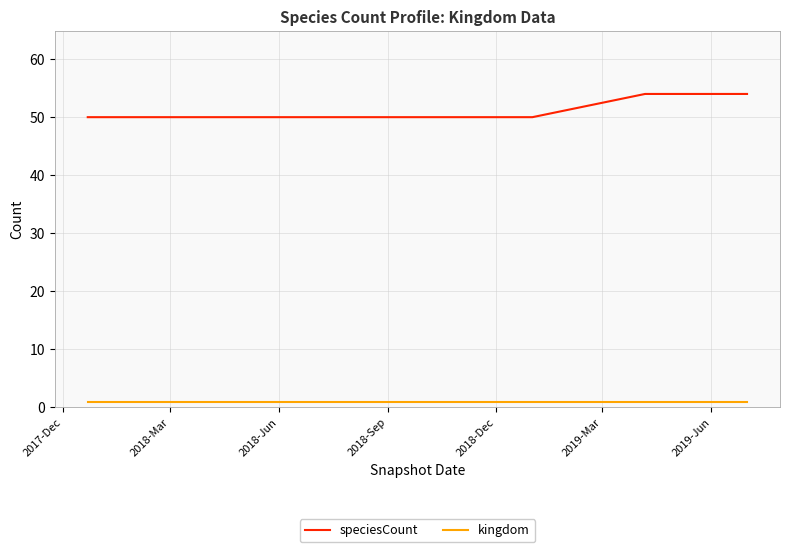

Reading left to right, transcribe all the data shown in this chart.

speciesCount: 50	50	50	50	50	54	54
kingdom: 1	1	1	1	1	1	1